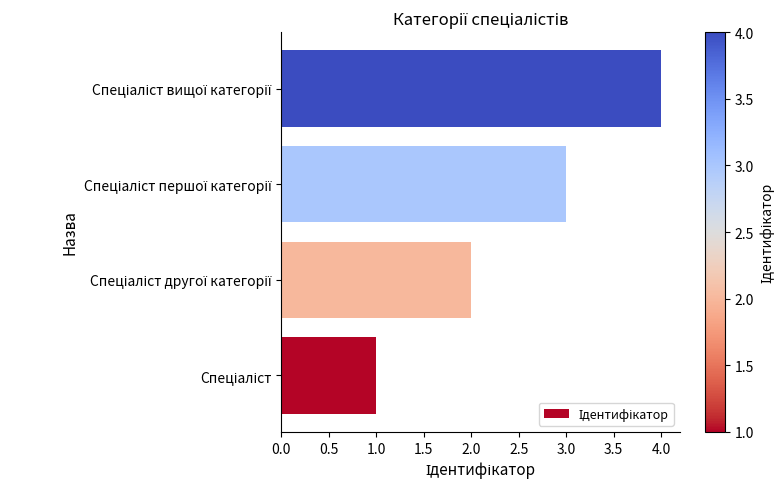

Are the bars grouped side by side (vs. stacked)?

No